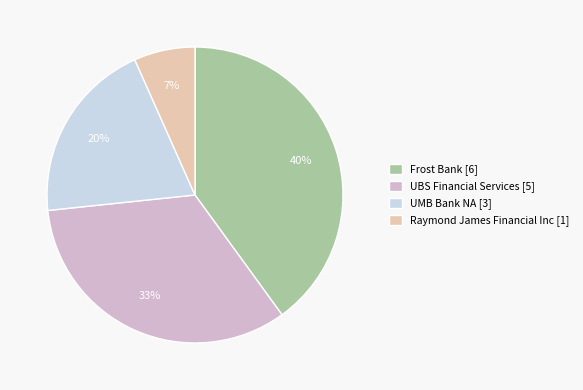

What is the smallest slice in the pie chart?

Raymond James Financial Inc